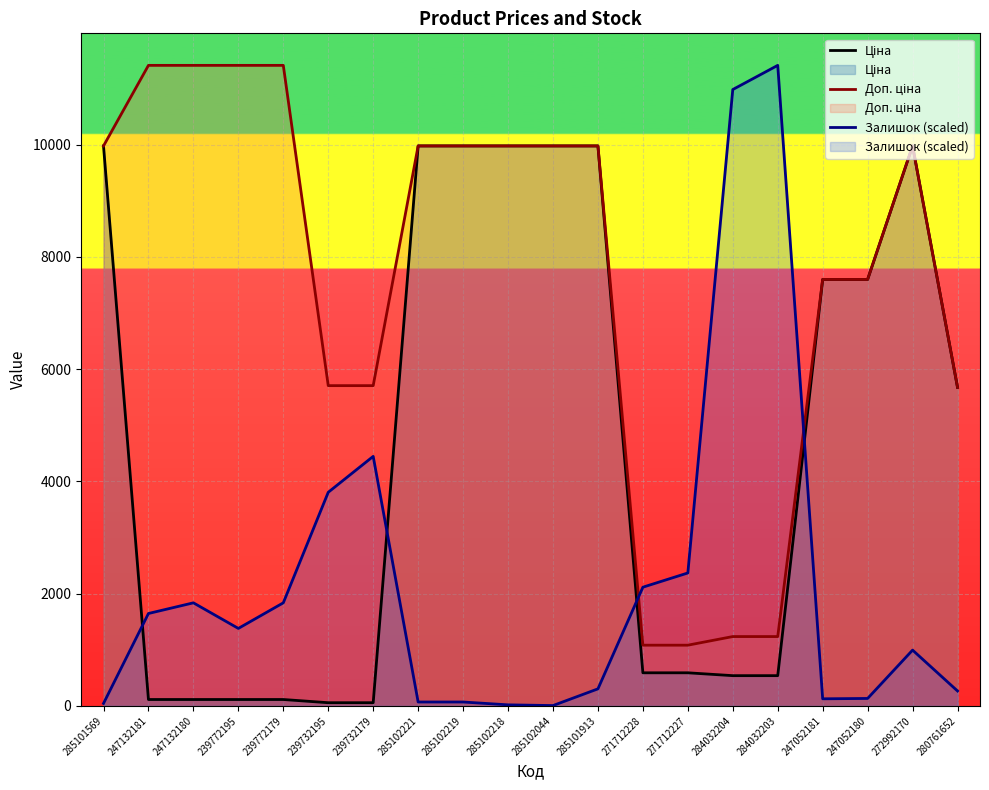

What is the sum of the Доп. ціна values at 272992170 and 239772195?

21385.0